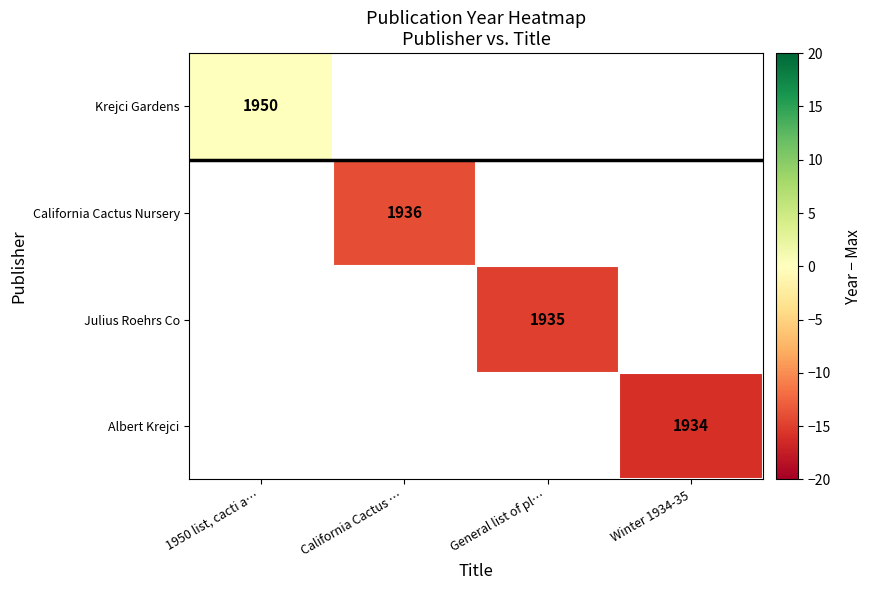

Rank the categories by Krejci Gardens value from highest to lowest.

1950 list, cacti a…, California Cactus …, General list of pl…, Winter 1934-35